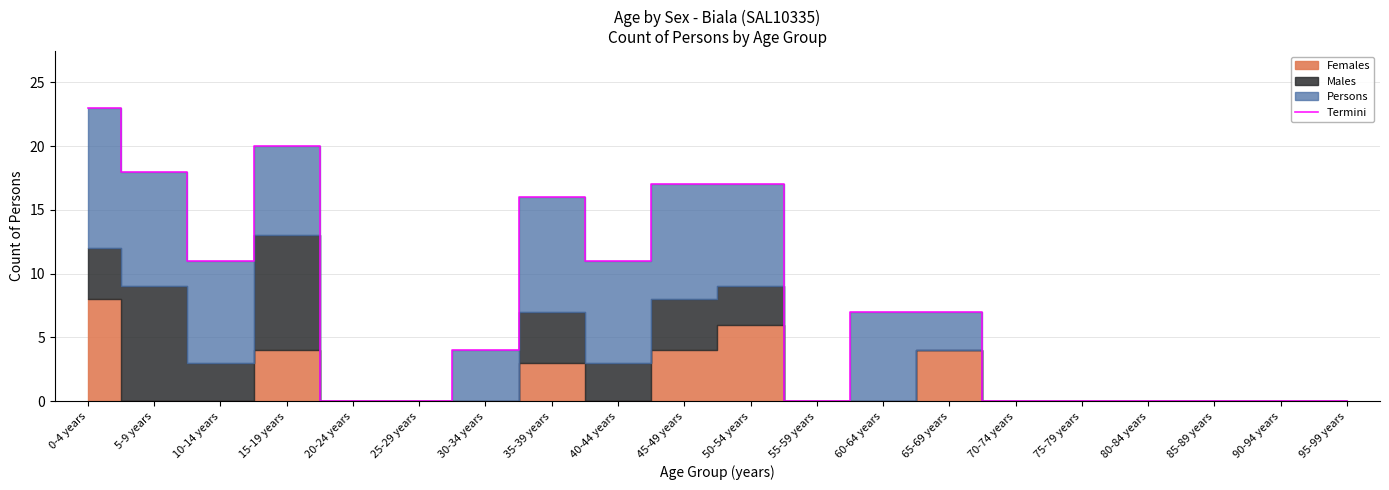

Reading left to right, extract all data points from this chart.

23	18	11	20	0	0	4	16	11	17	17	0	7	7	0	0	0	0	0	0